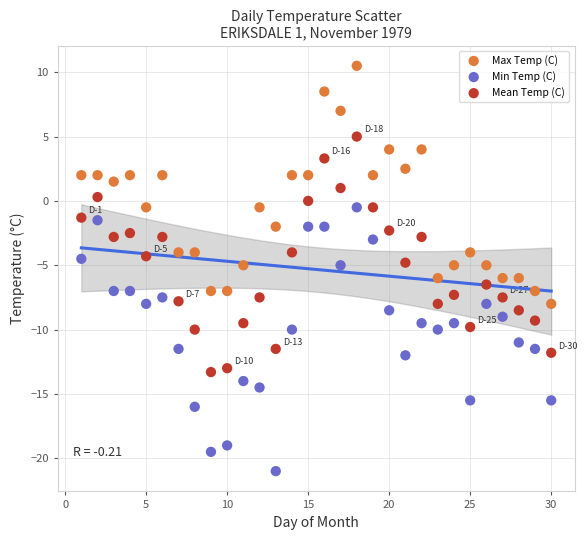

What is the X range (max minus min) for the scatter plot?

29.0